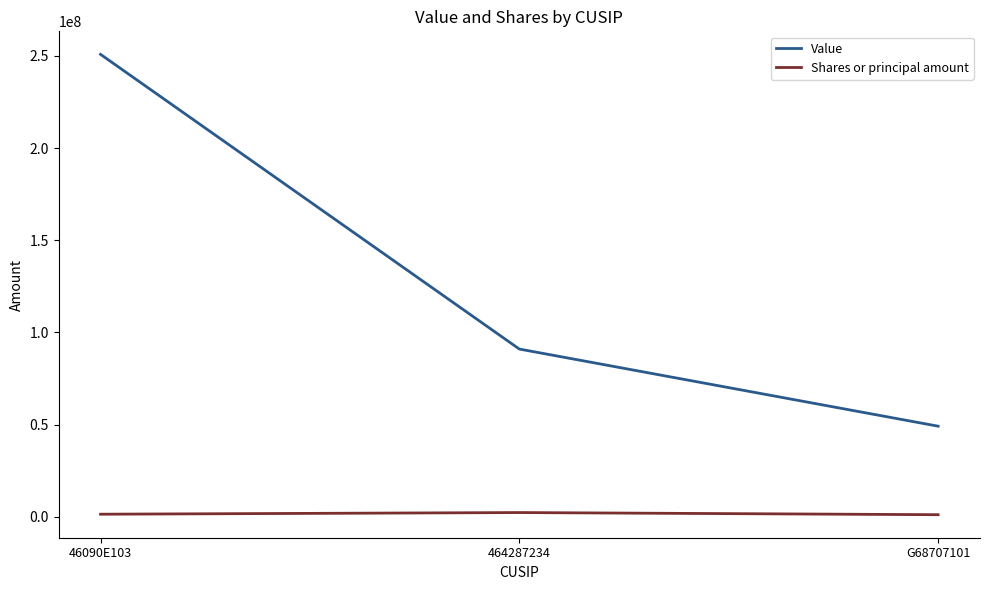

At which label is Value closest to 149960000?

464287234